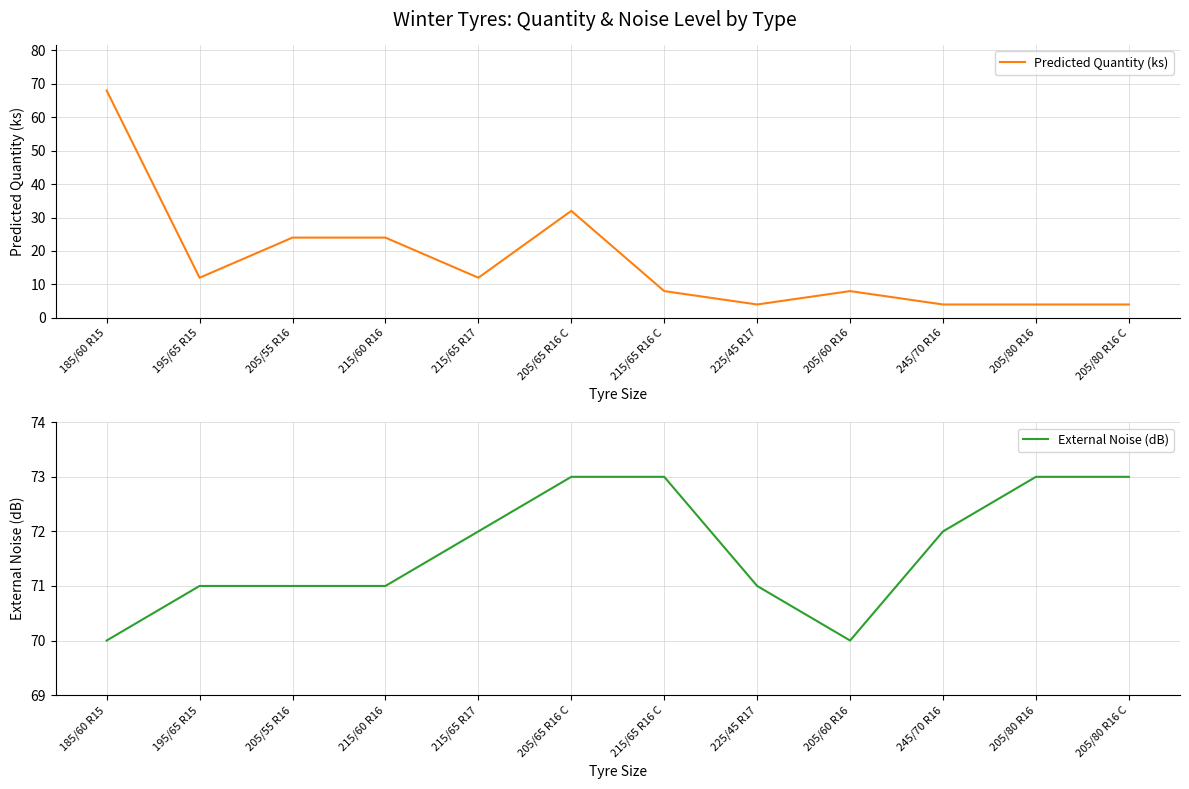

Between 205/80 R16 and 215/65 R16 C, which is larger?

215/65 R16 C